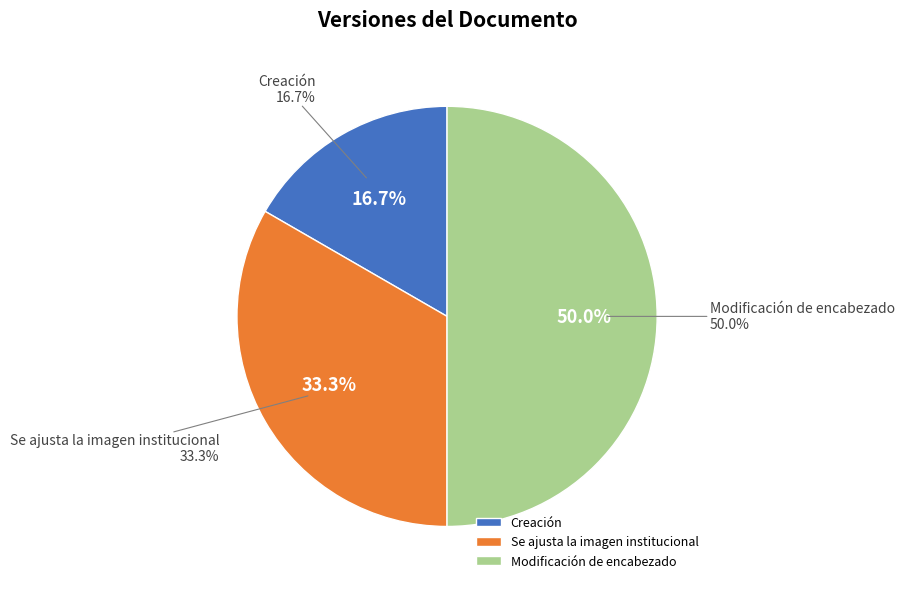

The Modificación de encabezado slice represents 50% of the pie. True or false?

True